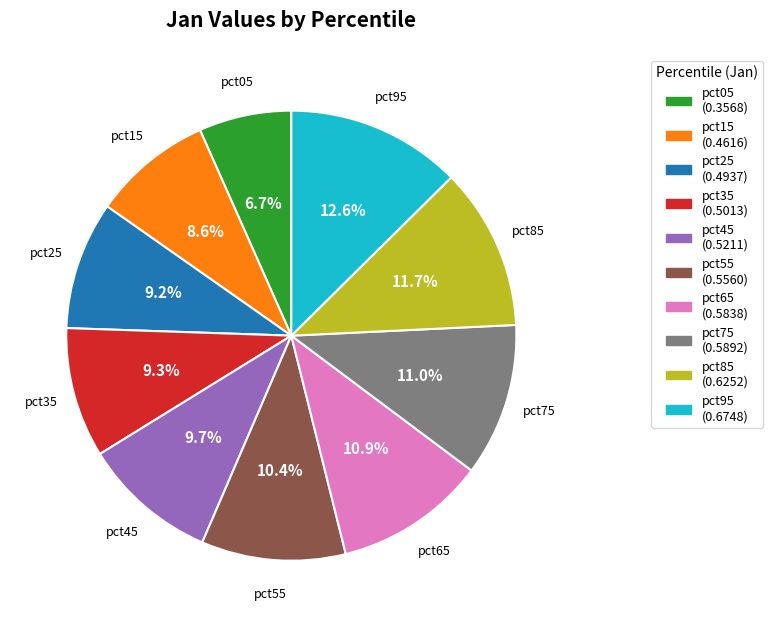

True or false: pct45 accounts for 19% of the total.

False